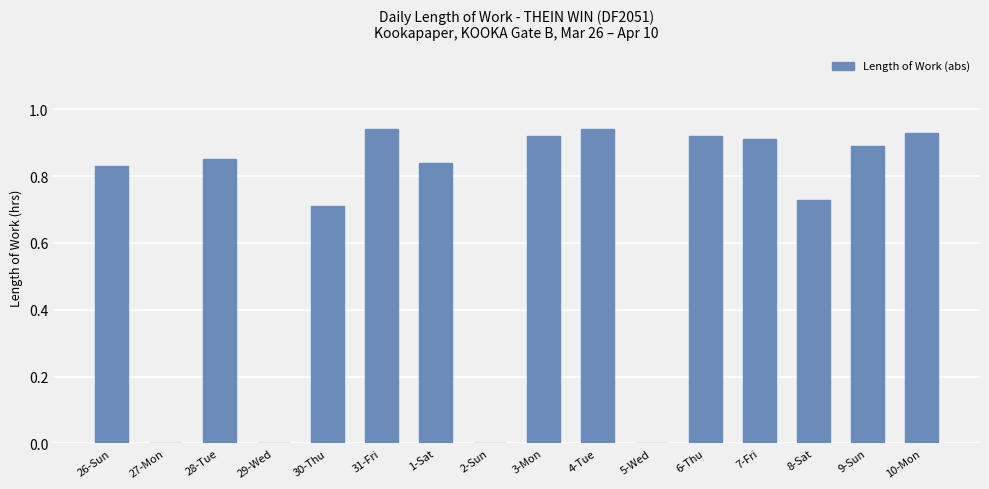

What is the sum of all values?

10.4